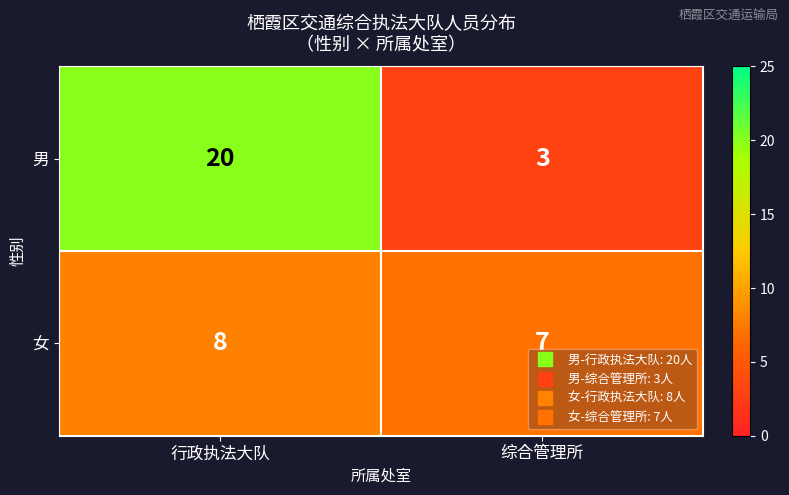

Which series changed the most between 行政执法大队 and 综合管理所?

男